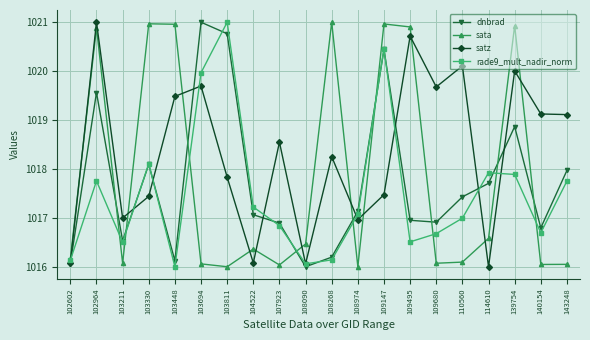

What is the difference between the maximum and minimum values in the dnbrad series?

5.0